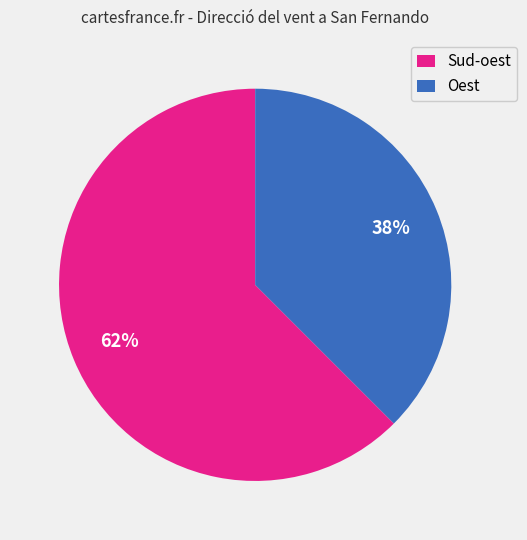

Do Oest and Sud-oest together represent more than half of the pie?

Yes